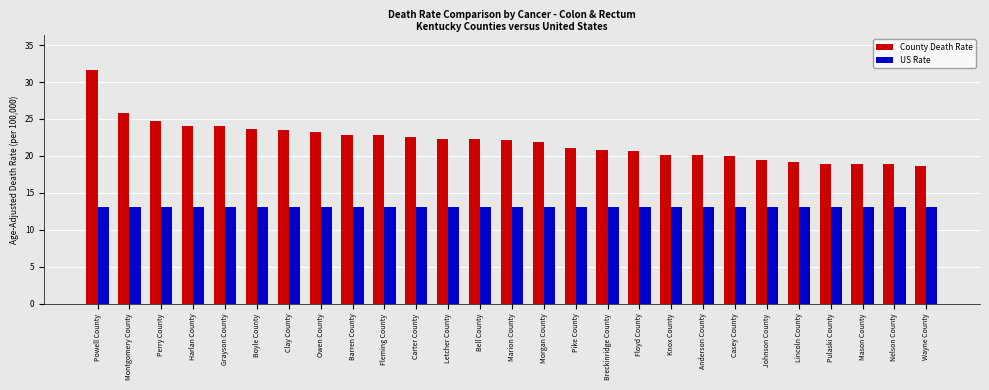

At which category does the chart reach its peak across all series?

Powell County